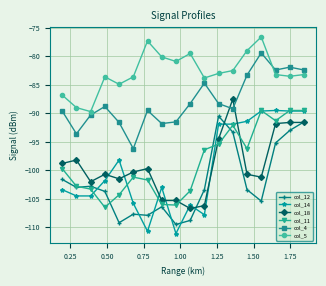

What is the value of the col_18 point at the 2nd from the left?

-98.2